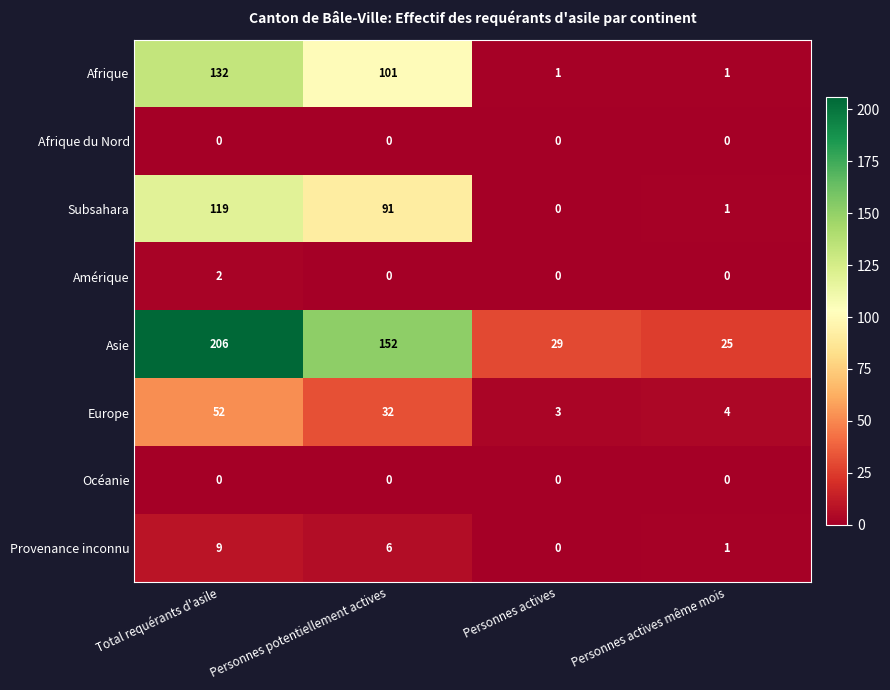

Rank the categories by Europe value from highest to lowest.

Total requérants d'asile, Personnes potentiellement actives, Personnes actives même mois, Personnes actives